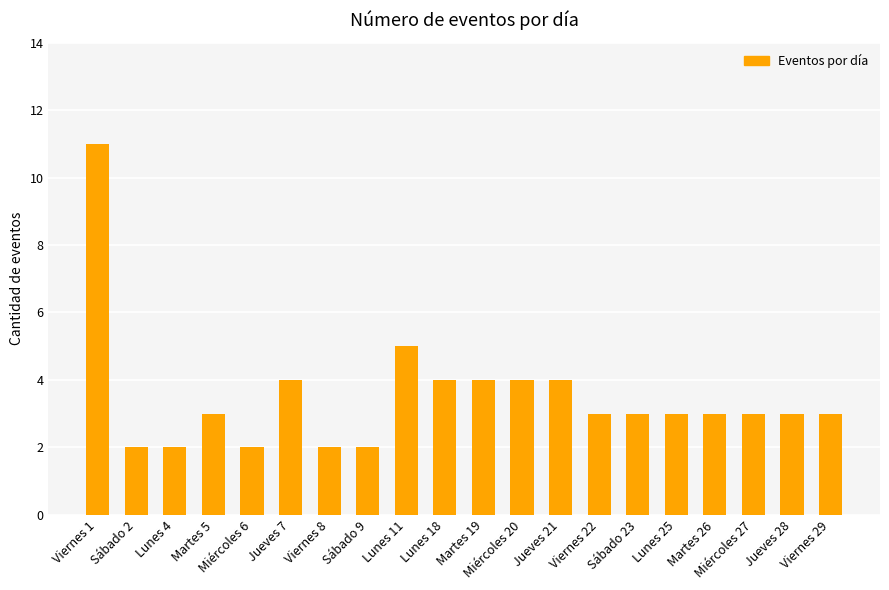

Count the values in the range 3 to 4.

13